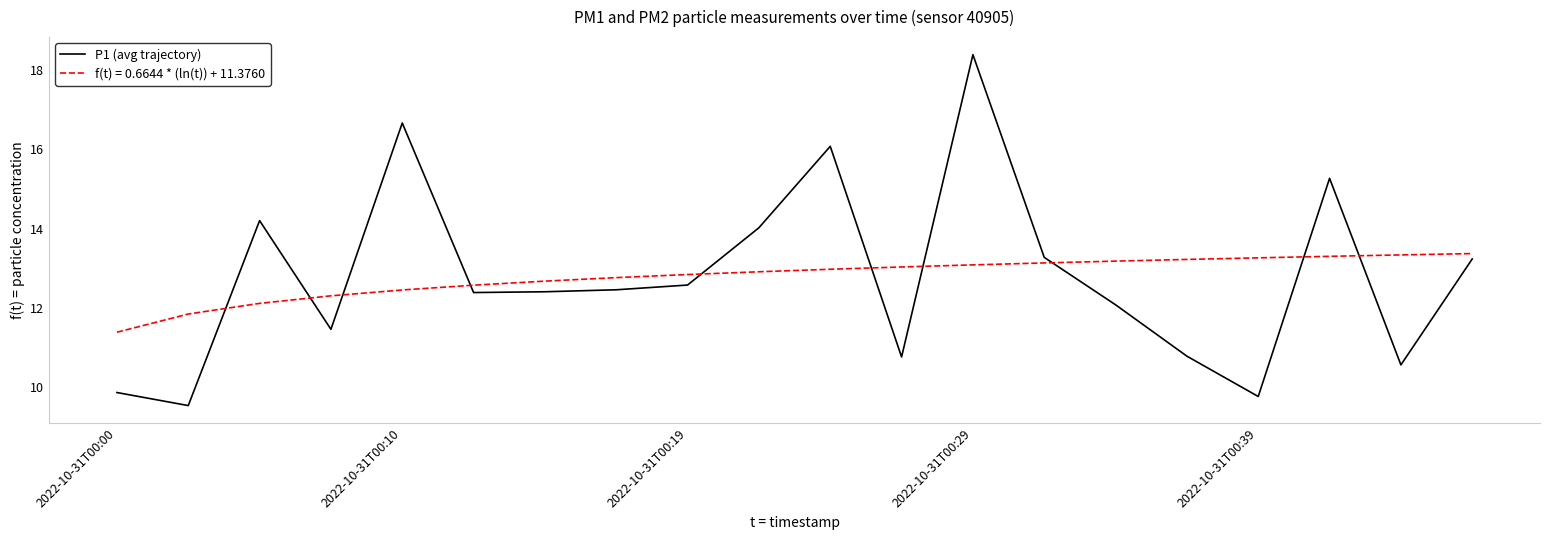

How many lines are shown in the chart?

2